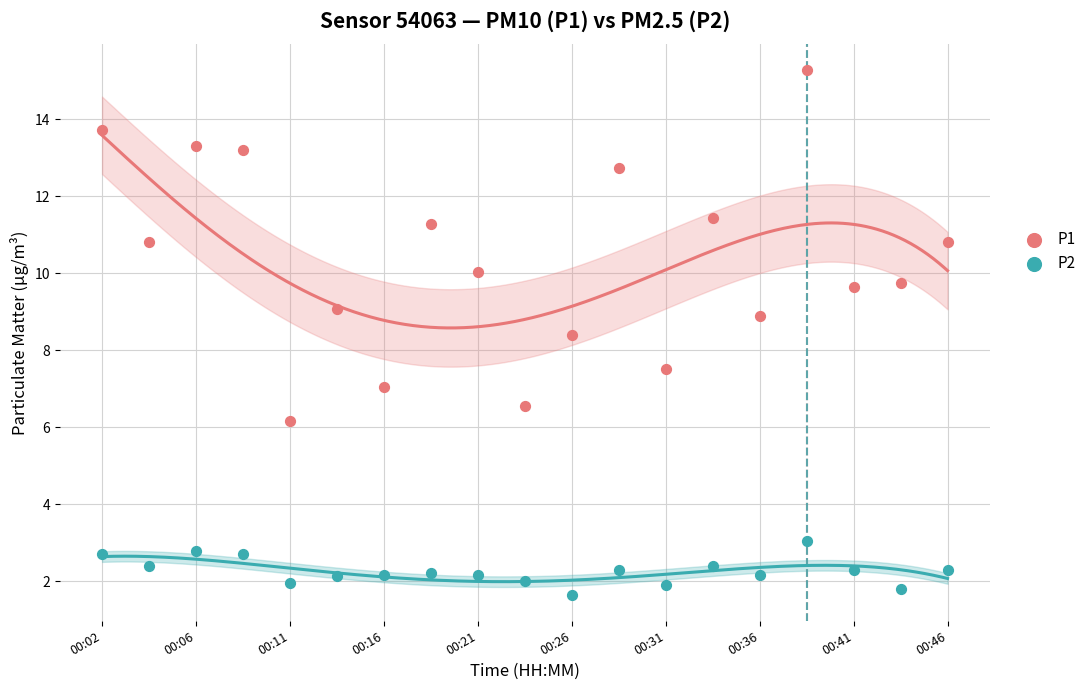

Which series reaches the maximum Y coordinate?

P1